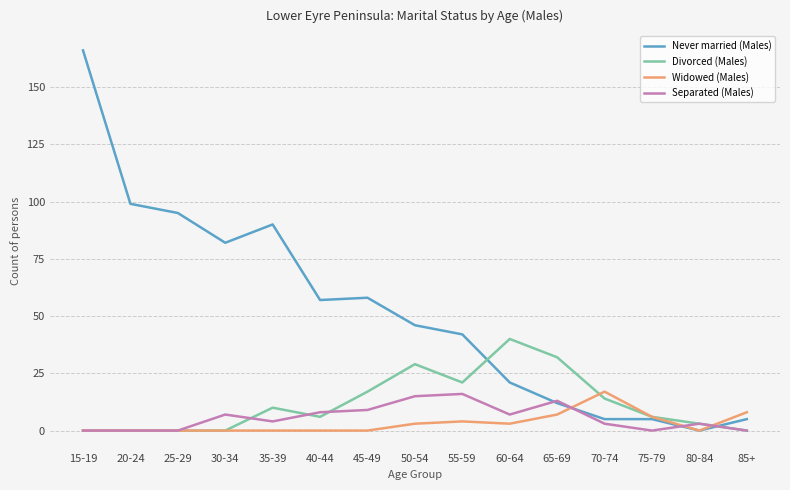

Reading right to left, transcribe all the data shown in this chart.

Never married (Males): 5	0	5	5	12	21	42	46	58	57	90	82	95	99	166
Divorced (Males): 0	3	6	14	32	40	21	29	17	6	10	0	0	0	0
Widowed (Males): 8	0	6	17	7	3	4	3	0	0	0	0	0	0	0
Separated (Males): 0	3	0	3	13	7	16	15	9	8	4	7	0	0	0